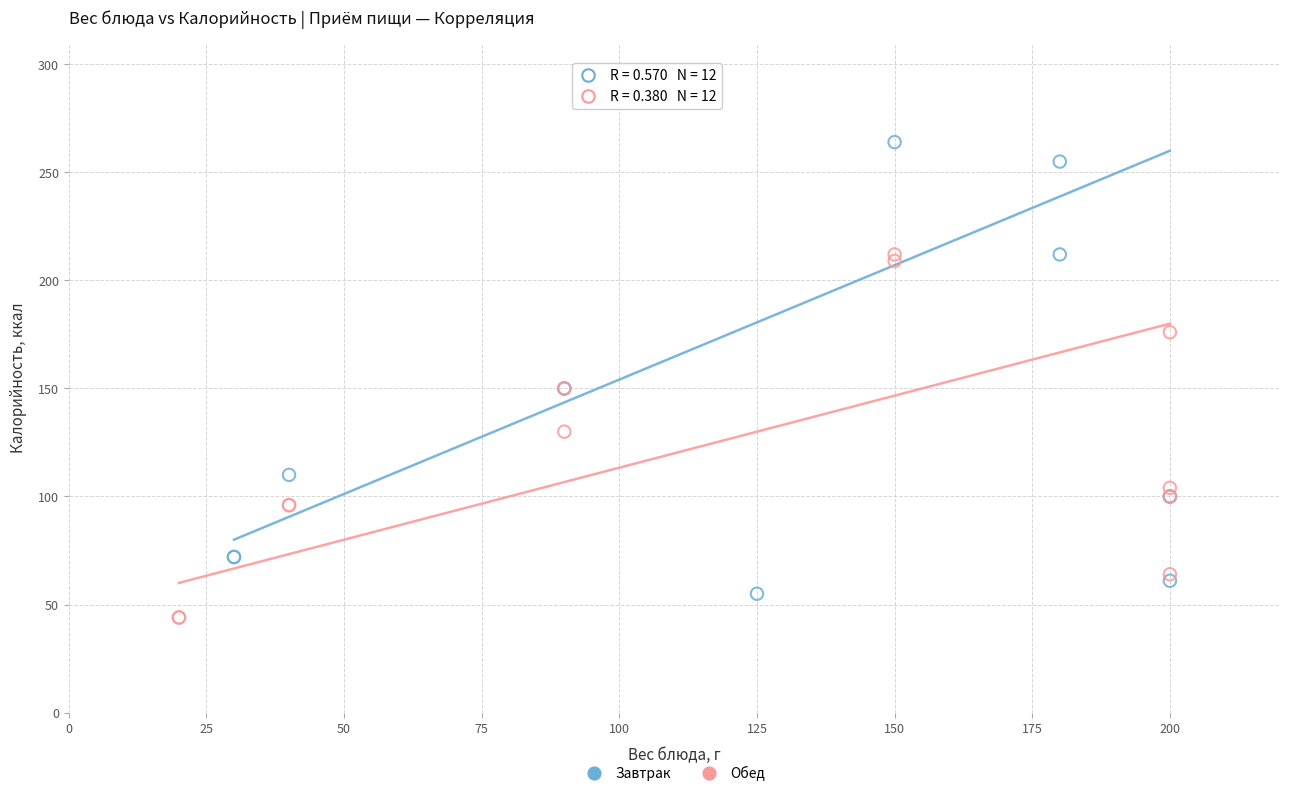

Which series has the largest Y range (max minus min)?

Завтрак